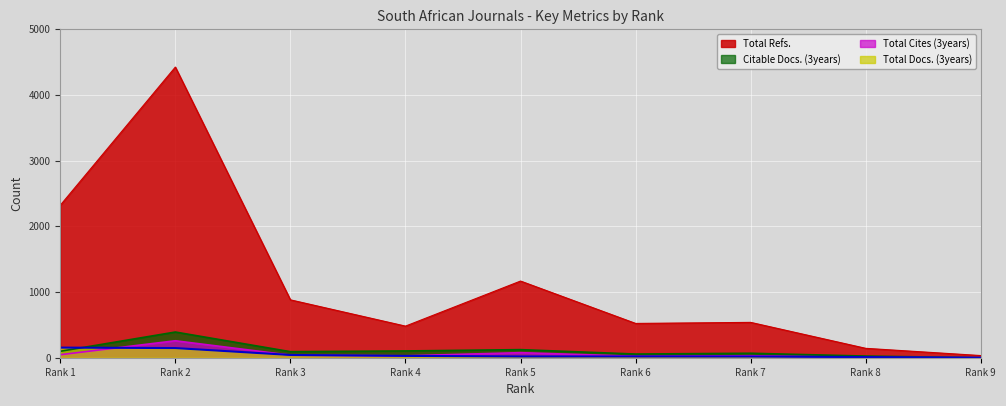

In Citable Docs. (3years), how many points are higher than both neighbors (excluding endpoints)?

3